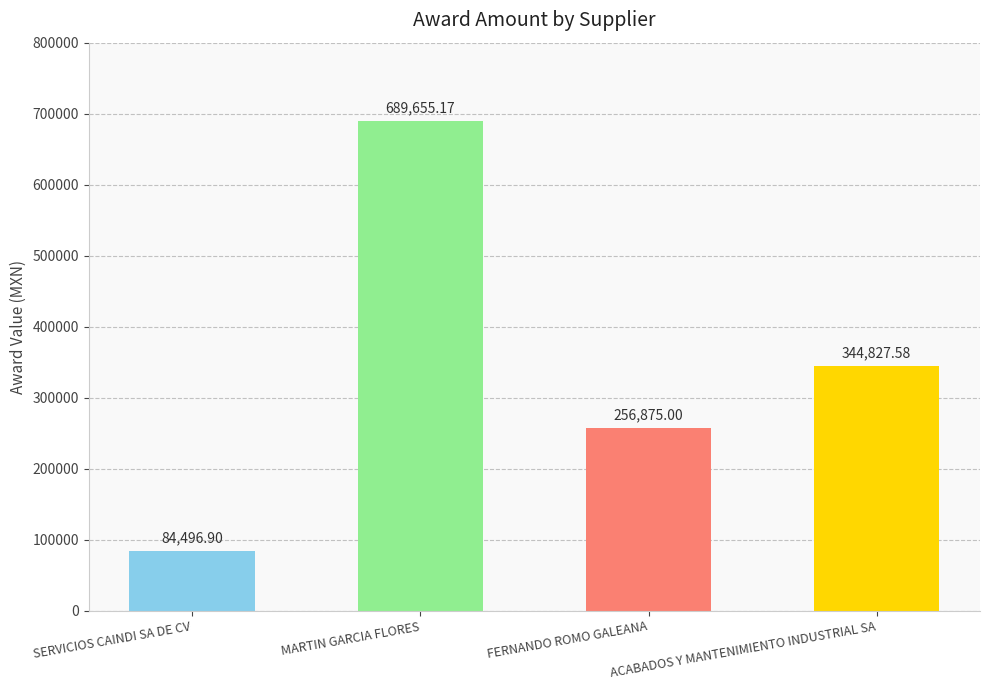

What is the sum of the values at SERVICIOS CAINDI SA DE CV and ACABADOS Y MANTENIMIENTO INDUSTRIAL SA?

429324.5